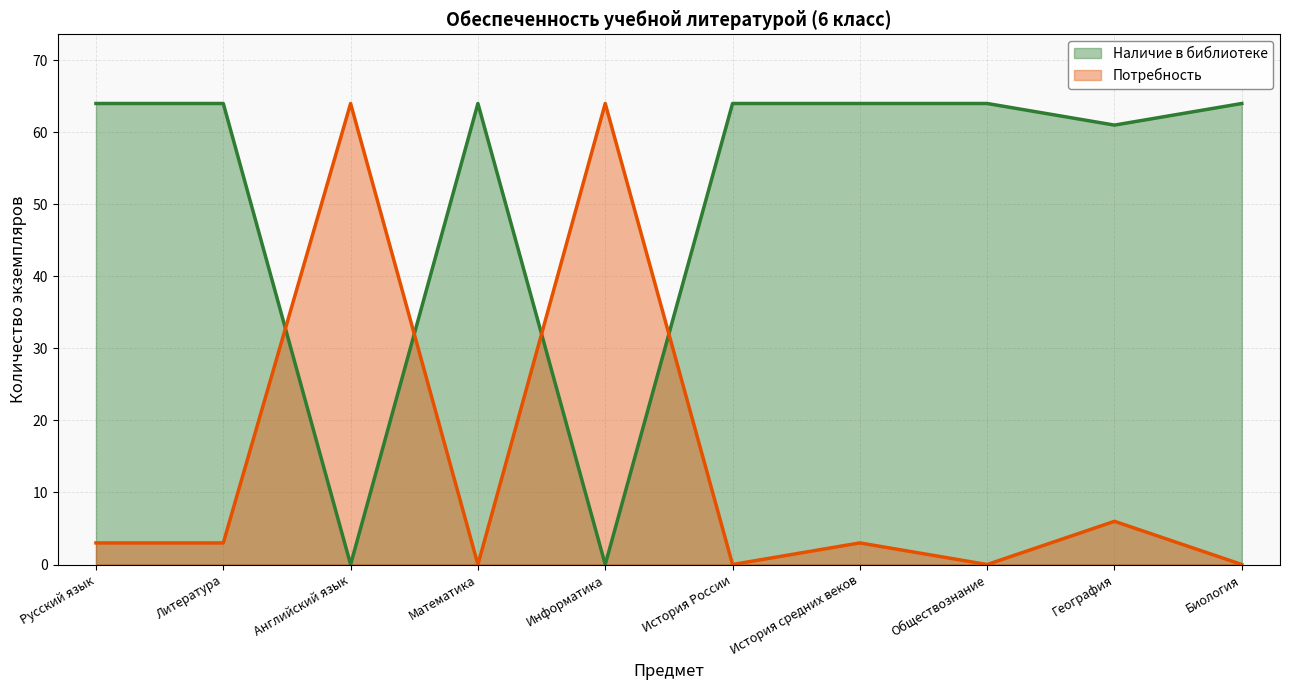

What is the difference between the second highest and second lowest values in the Наличие в библиотеке (линия) series?

64